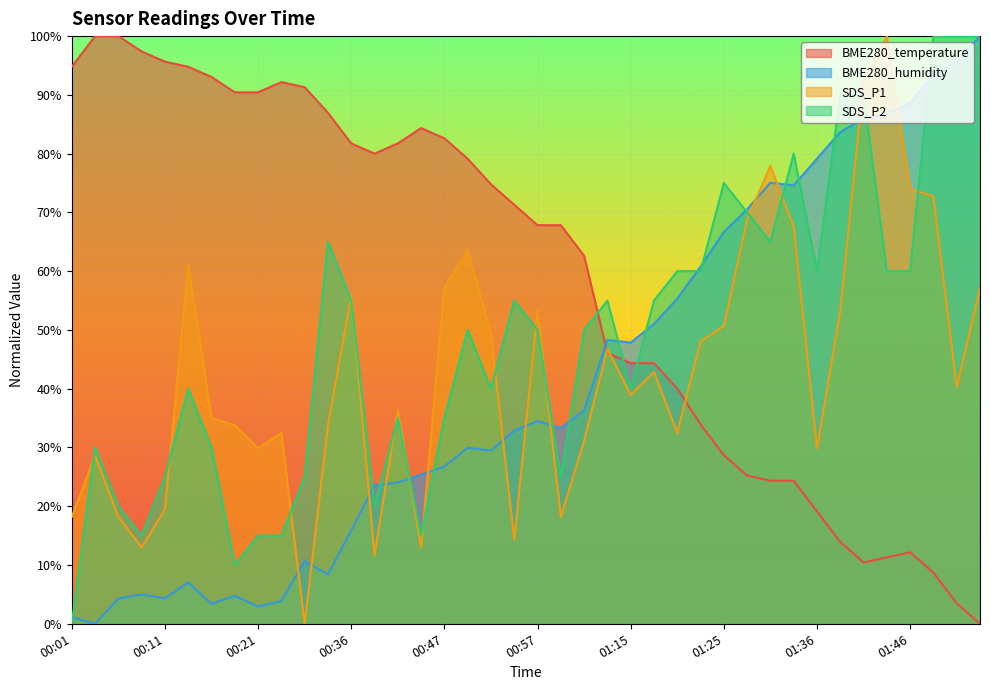

Is it true that SDS_P2 equals 6.1 at 00:26?

False